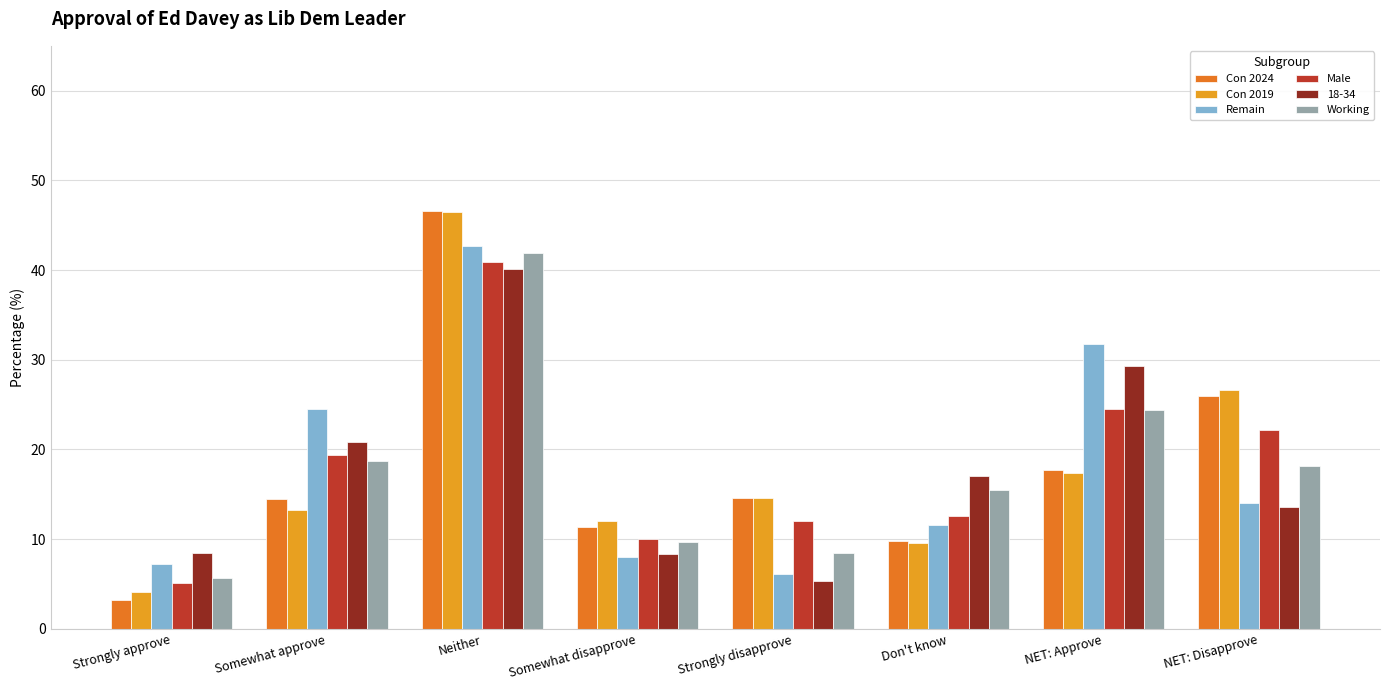

At which label is Remain closest to 24?

Somewhat approve